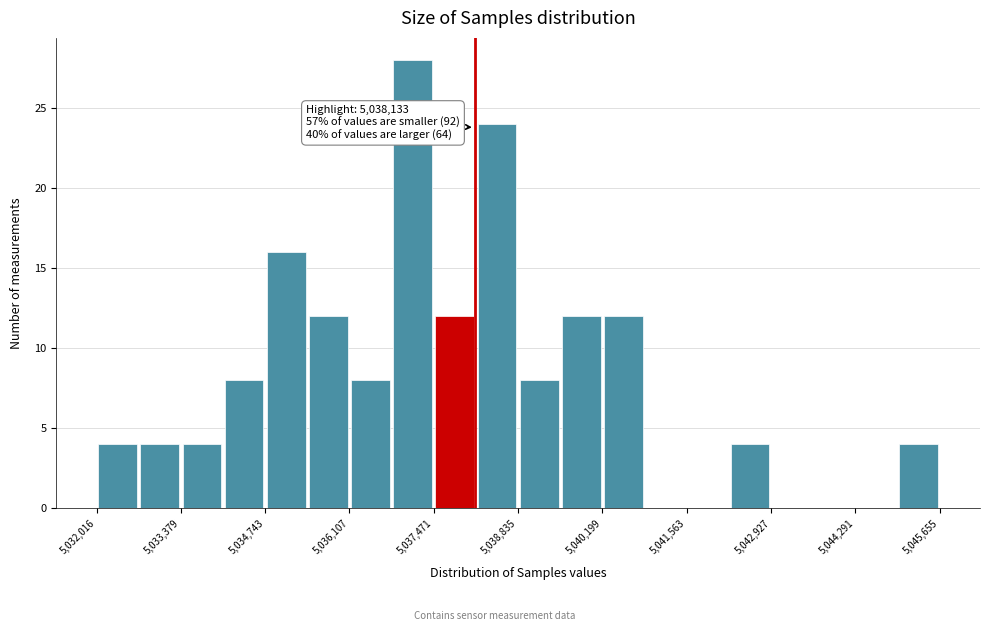

Around what value on the x-axis is the tallest bar? Give the approximate position of its centre, as read against the axis.

5037200